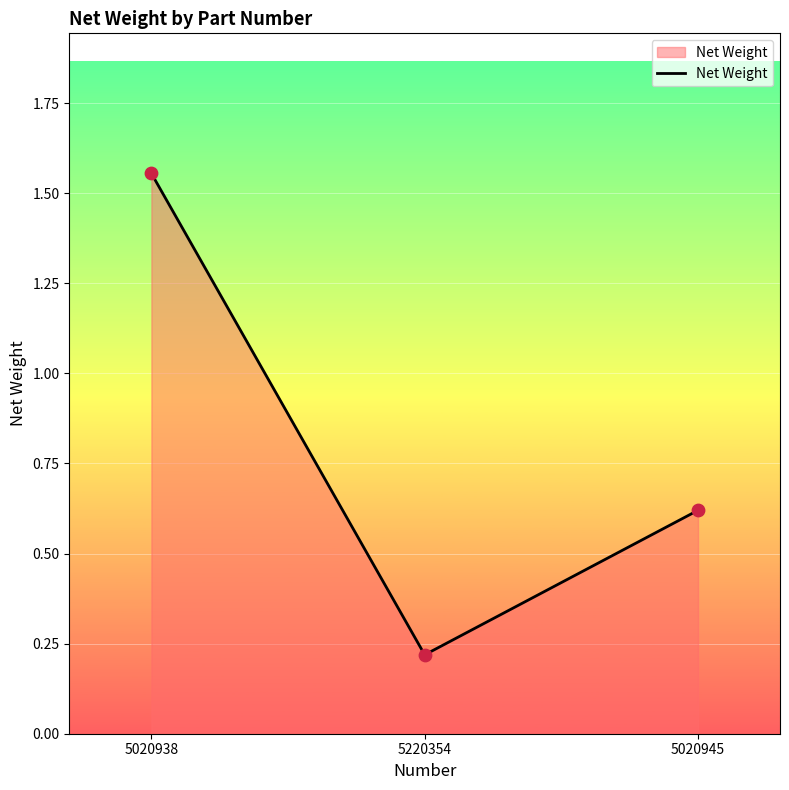

What is the ratio of the value at 5220354 to the value at 5020938?

0.1